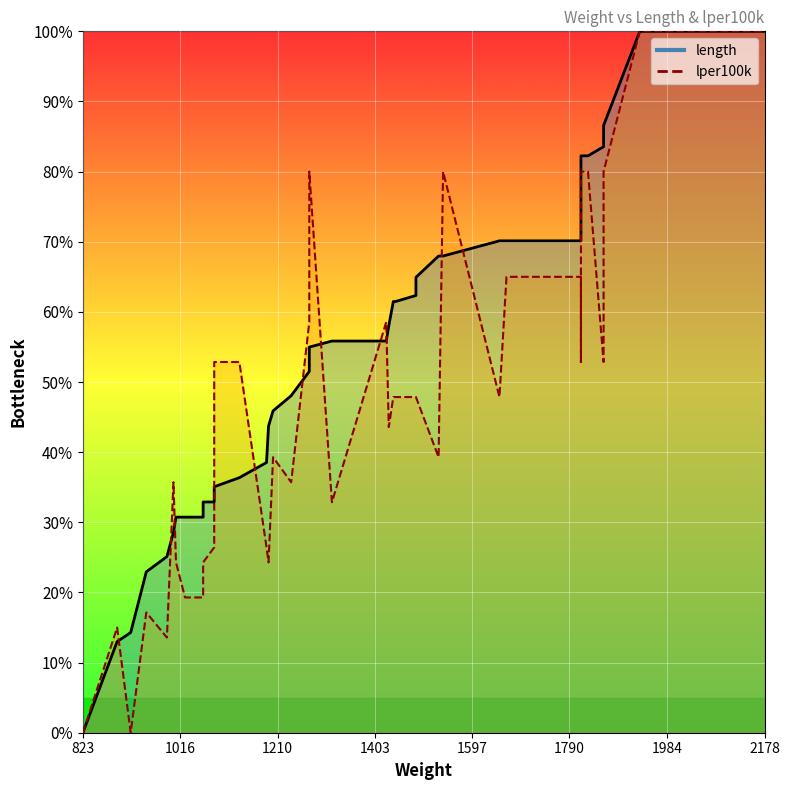

List the series in order of their overall mean, highest first.

length, lper100k